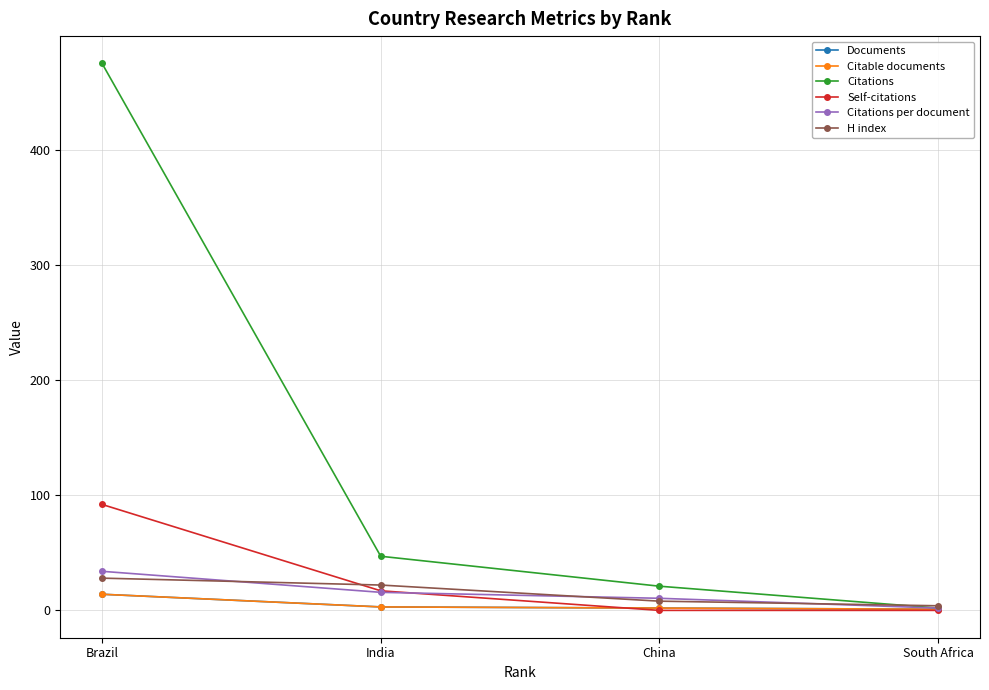

Reading left to right, list all the values displayed in this chart.

Documents: 14.0	3.0	2.0	1.0
Citable documents: 14.0	3.0	2.0	1.0
Citations: 475.0	47.0	21.0	2.0
Self-citations: 92.0	17.0	0.0	0.0
Citations per document: 33.9	15.7	10.5	2.0
H index: 28.0	22.0	8.0	4.0